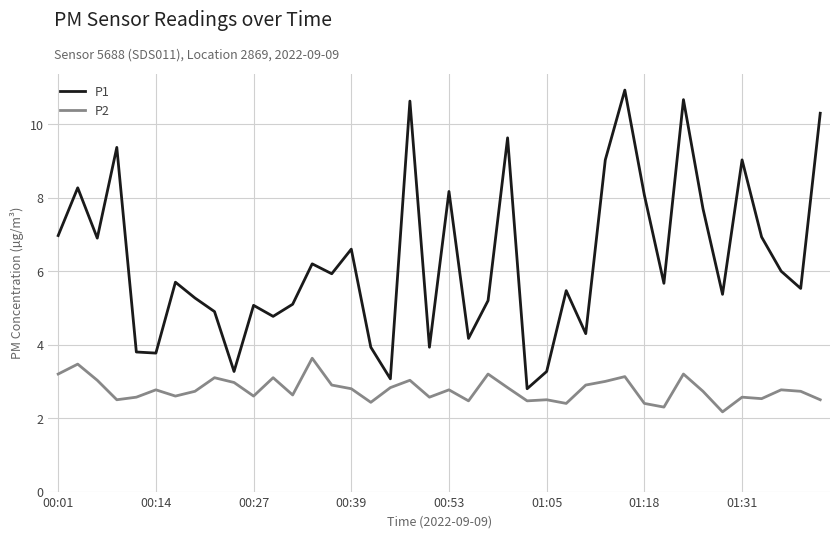

Which series has the largest range (max minus min)?

P1